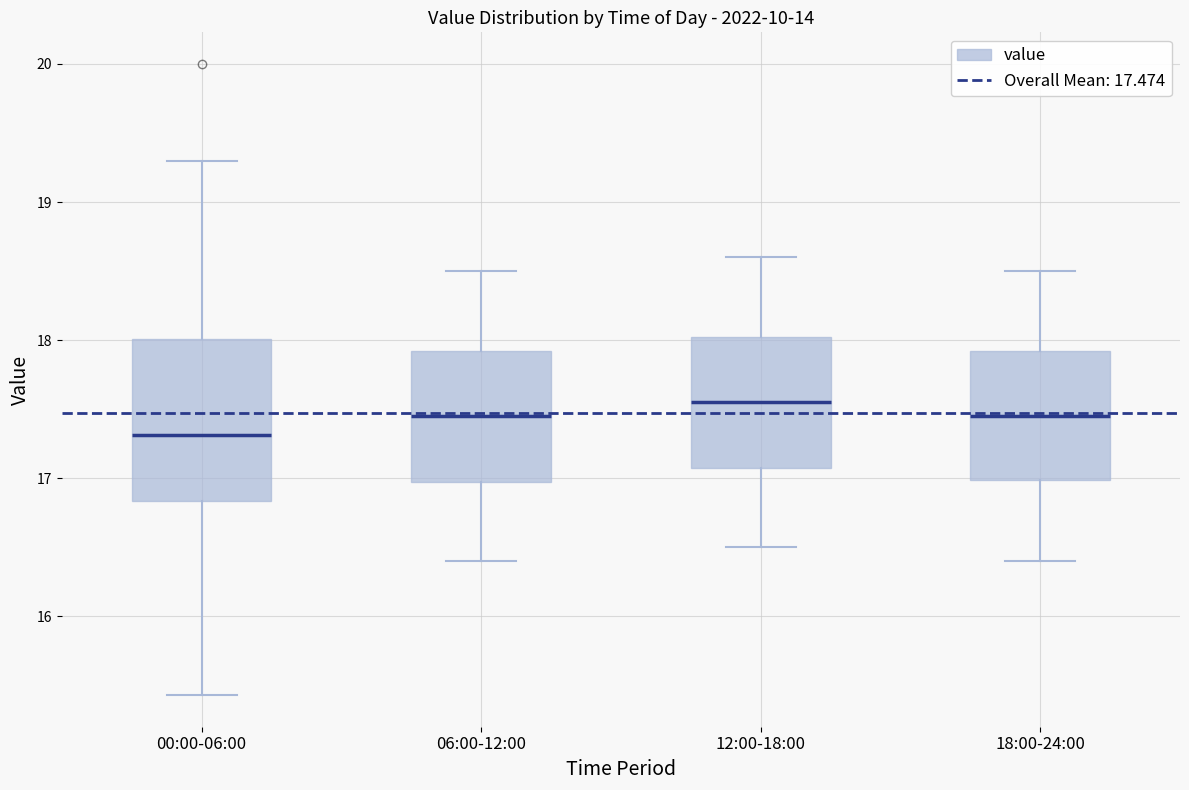

Reading left to right, read every box against the y-axis: the position of its median line, the range the box covers, and the ends of its whiskers. The values are not printed on the chart, so give them approximately, as read against the axis.

00:00-06:00: median 17.3, box 16.8 to 18.0, whiskers 15.4 to 19.3
06:00-12:00: median 17.5, box 17.0 to 17.9, whiskers 16.4 to 18.5
12:00-18:00: median 17.6, box 17.1 to 18.0, whiskers 16.5 to 18.6
18:00-24:00: median 17.5, box 17.0 to 17.9, whiskers 16.4 to 18.5